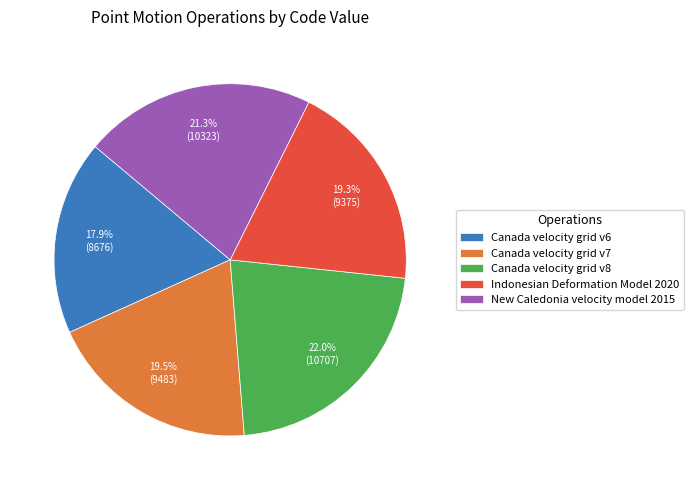

Is it true that Canada velocity grid v7 is 13% of the pie?

False